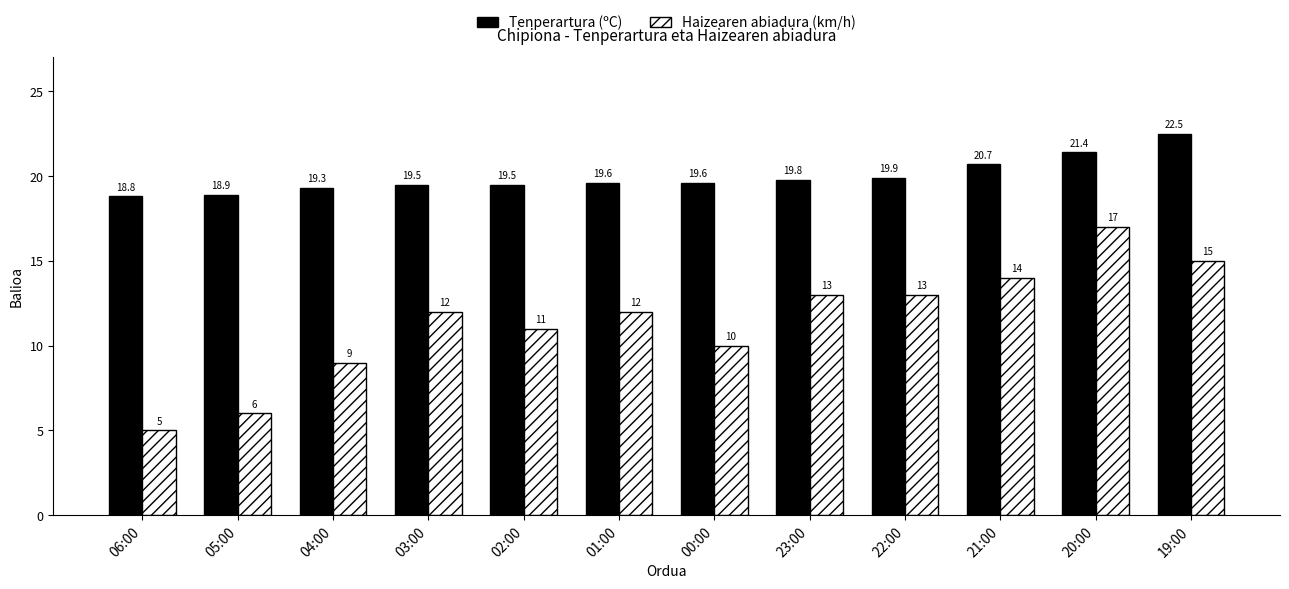

What is the total value across all series at 03:00?

31.5